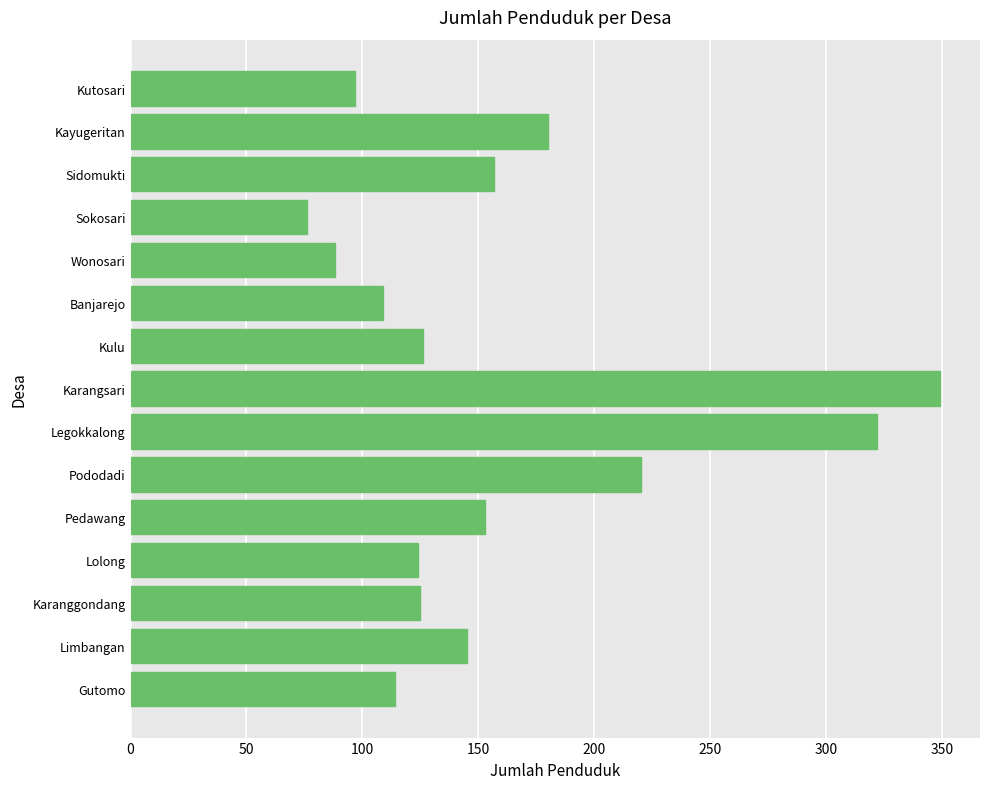

Which has a higher value, Banjarejo or Limbangan?

Limbangan